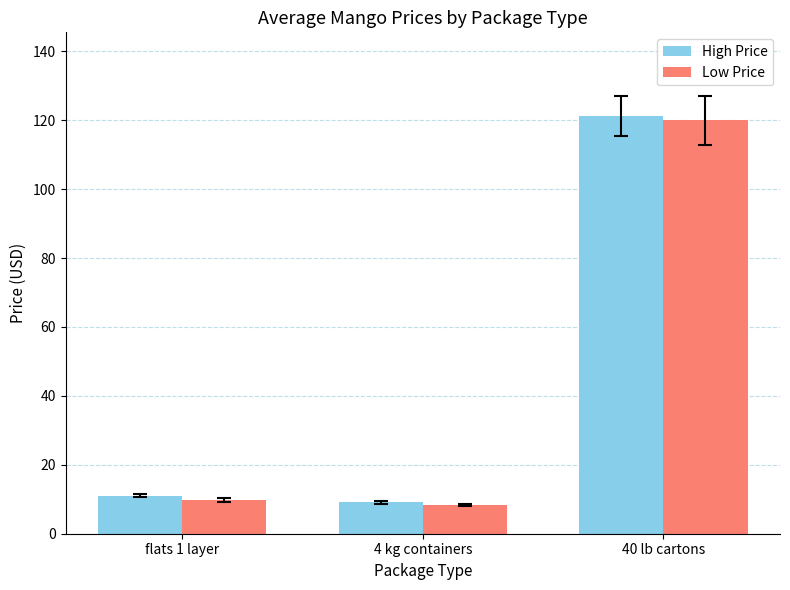

What is the sum of all High Price values?

141.5